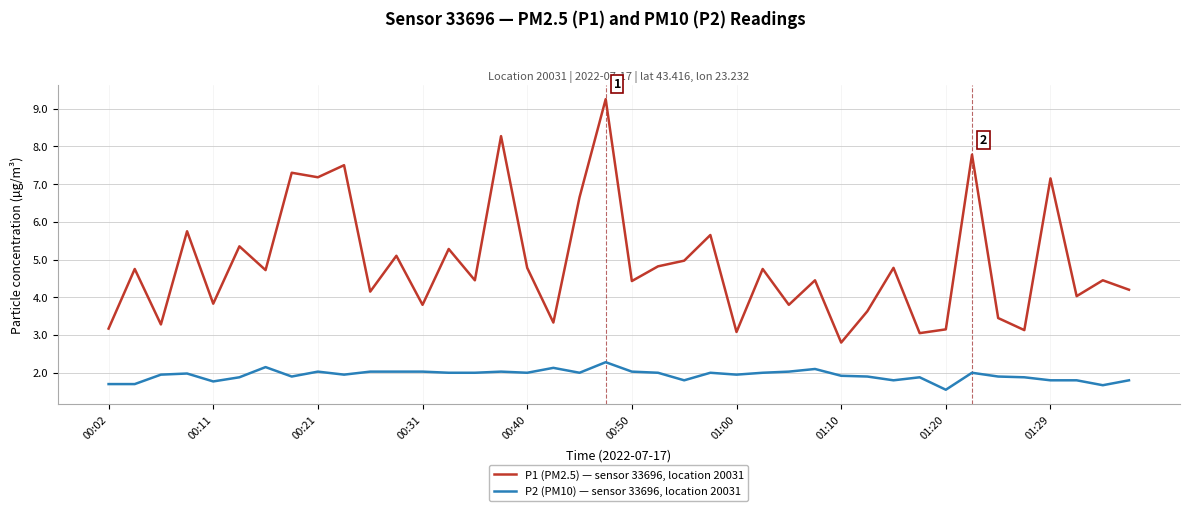

What is the sum of all P1 (PM2.5) — sensor 33696, location 20031 values?

195.4